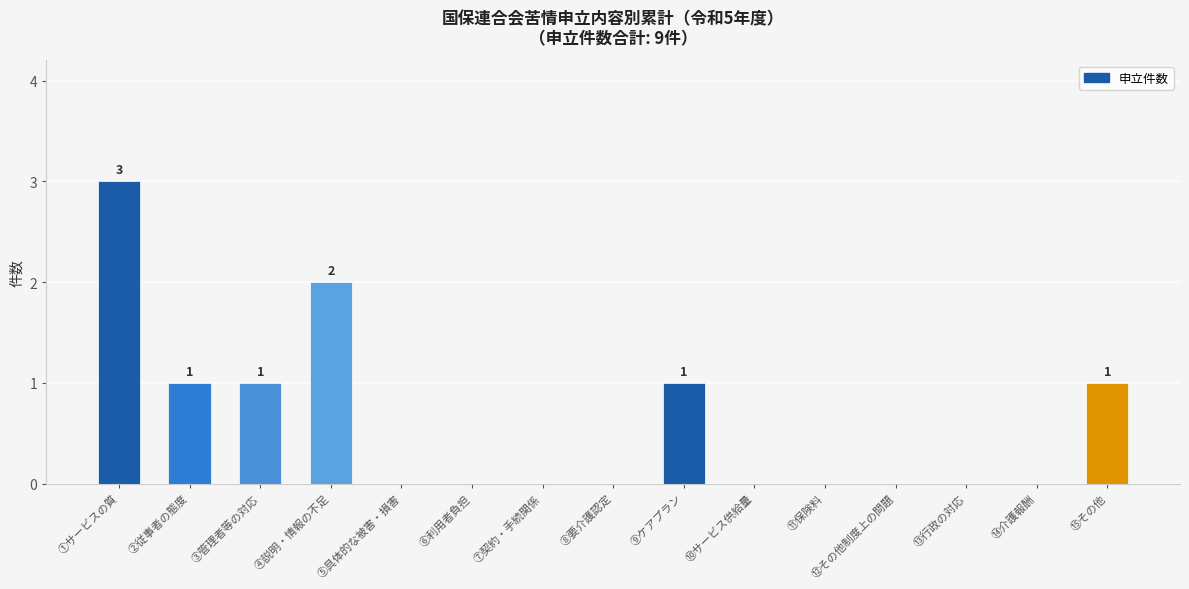

Which category has the highest value across all series?

①サービスの質